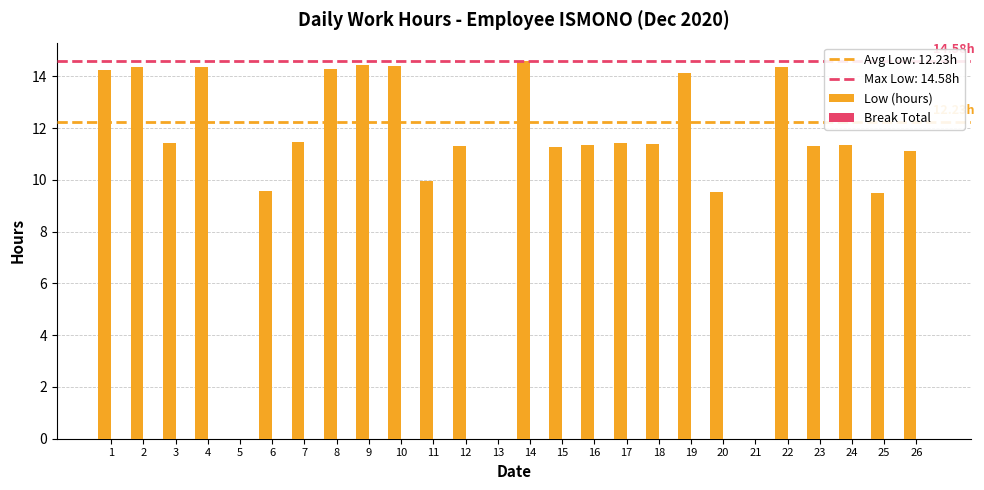

Are the bars horizontal?

No